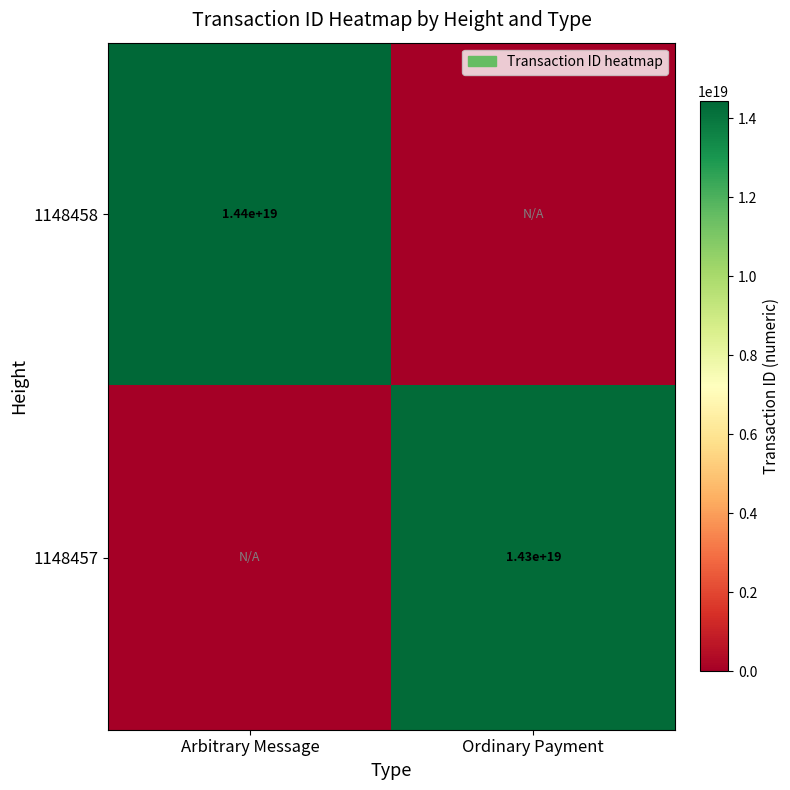

Count the number of data series in this chart.

2